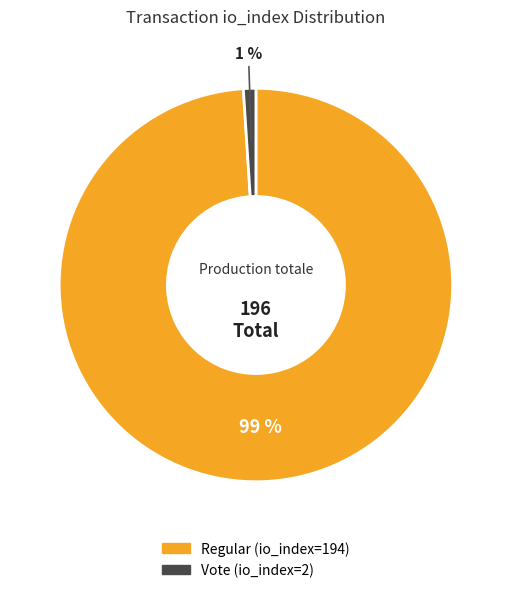

Which category has the smallest portion of the pie?

Vote (io_index=2)